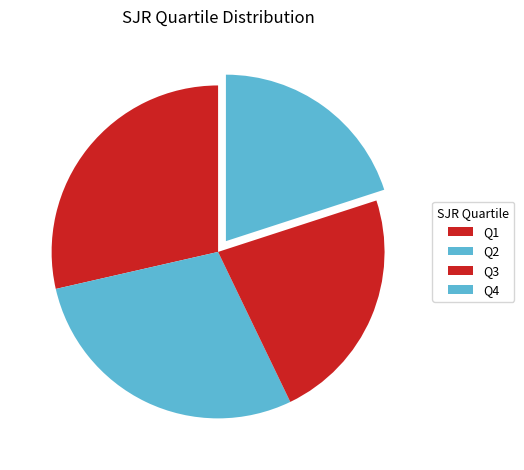

Which slice is the largest?

Q1